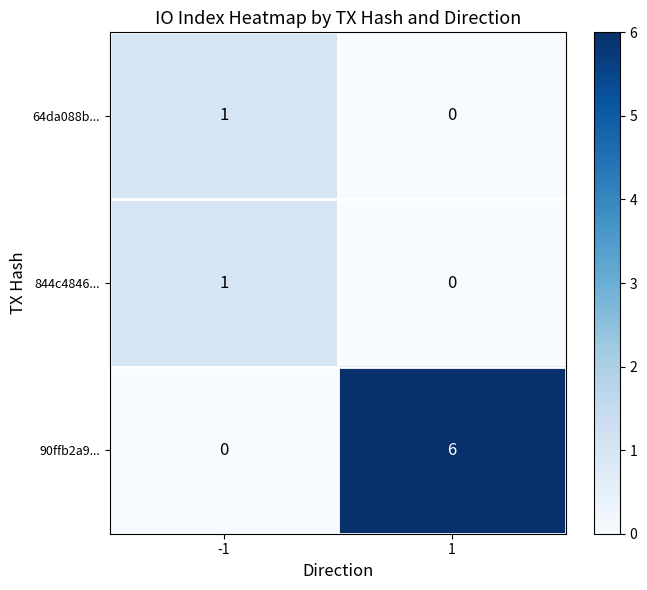

Is the value of 64da088b... at -1 greater than the value of 90ffb2a9... at 1?

No